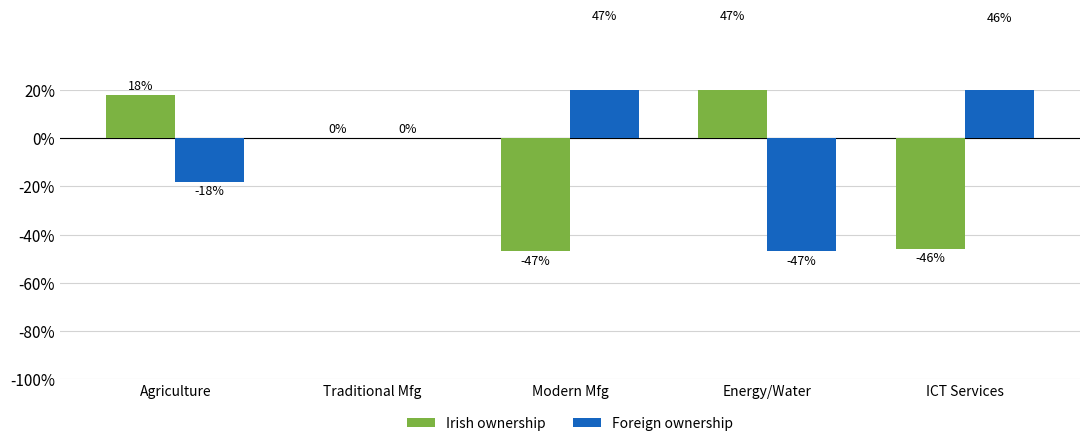

Rank the series at ICT Services from lowest to highest value.

Irish ownership, Foreign ownership